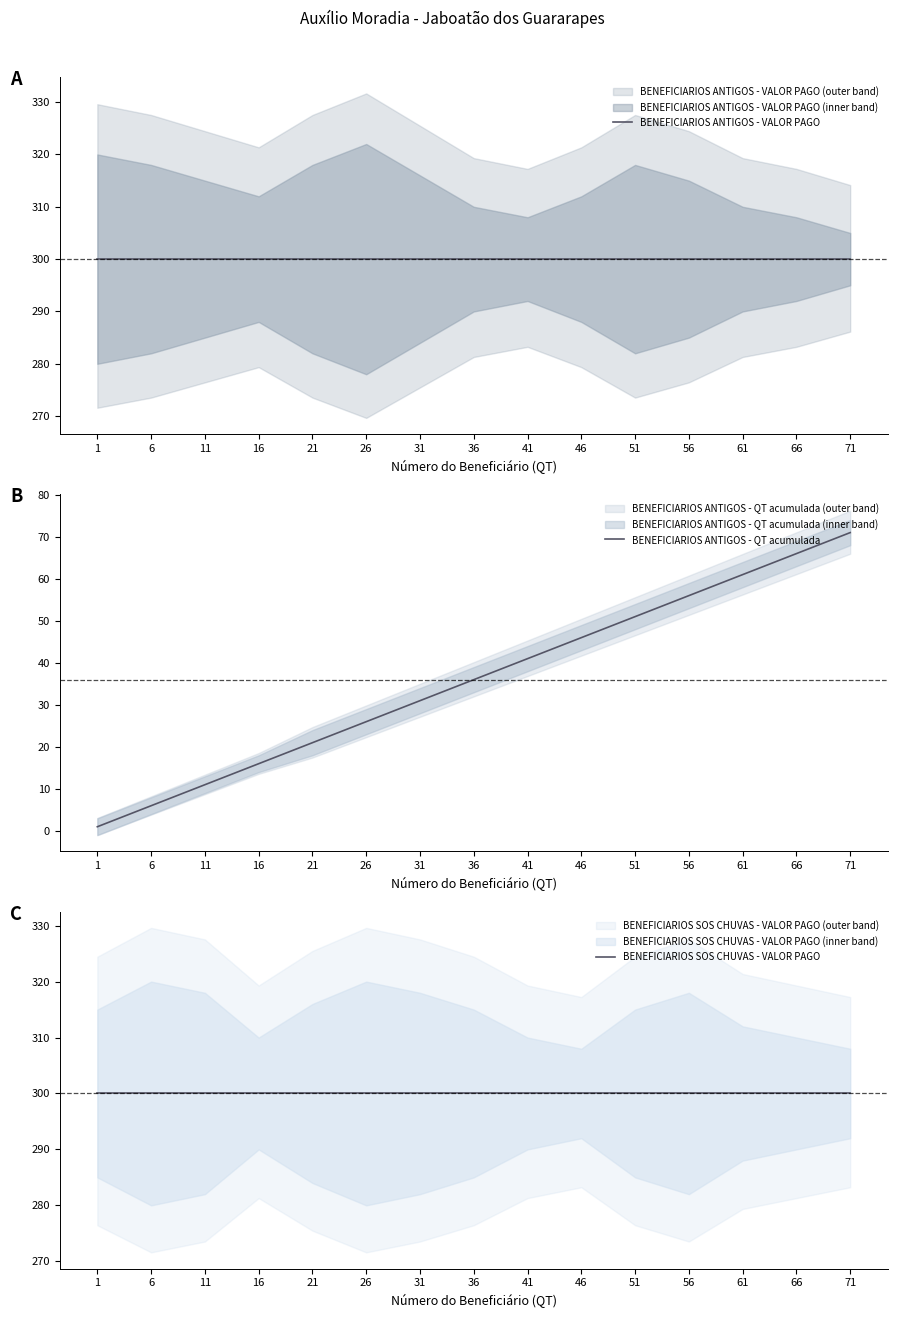

True or false: BENEFICIARIOS ANTIGOS - QT acumulada and BENEFICIARIOS ANTIGOS - VALOR PAGO intersect in this chart.

False